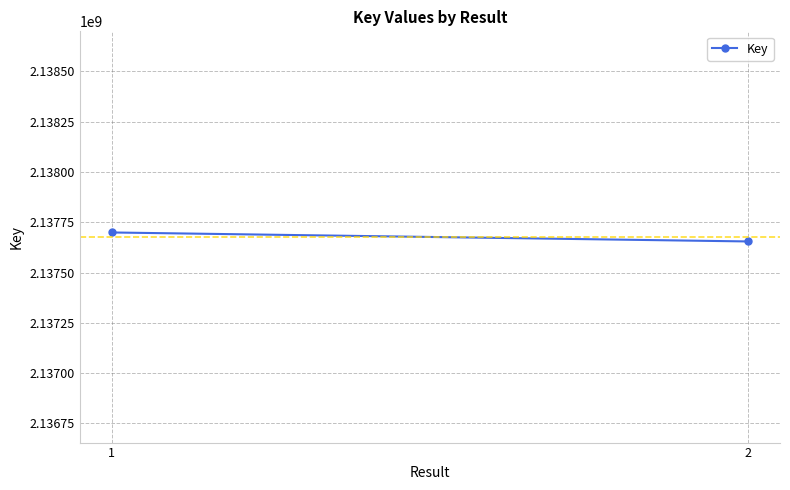

What is the change in value from 1 to 2?

-44696